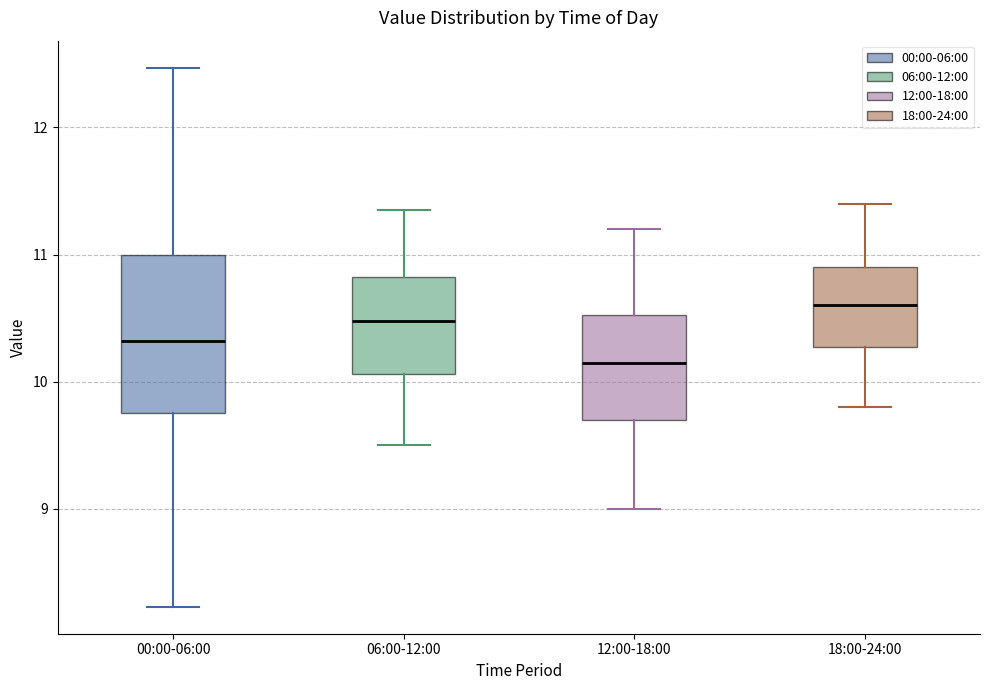

Where is the lower edge of the box for 12:00-18:00 on the y-axis? The values are not printed on the chart, so give them approximately, as read against the axis.

9.7